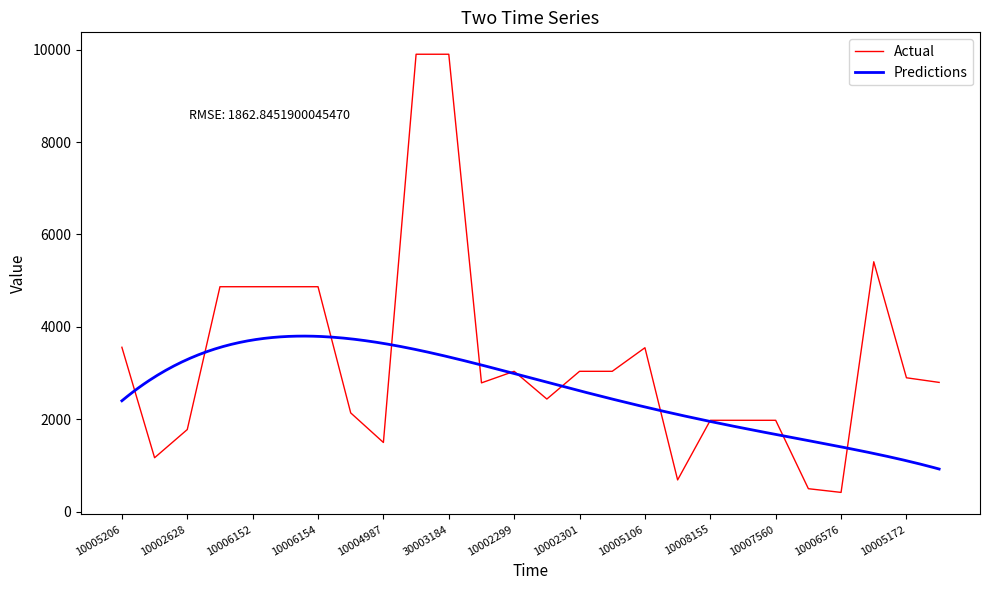

The value at 10005171 is 2800. True or false?

True